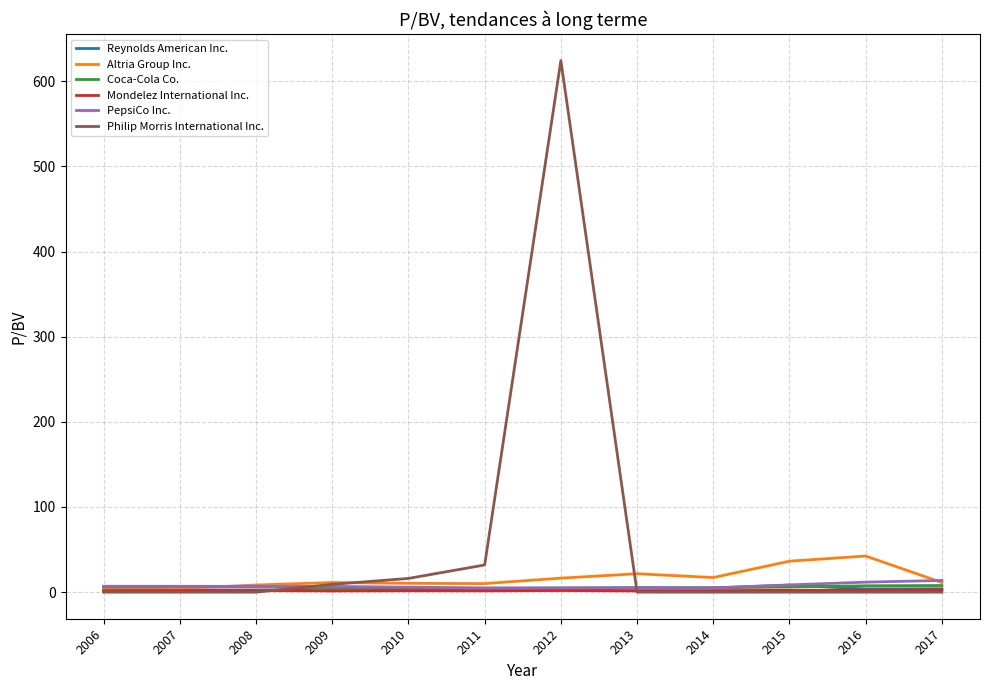

Which series has the largest total across all categories?

Philip Morris International Inc.